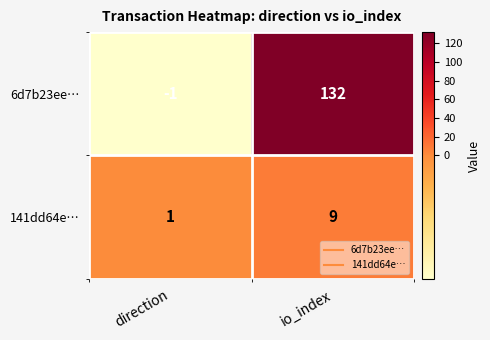

At which label is 141dd64e… closest to 5?

direction